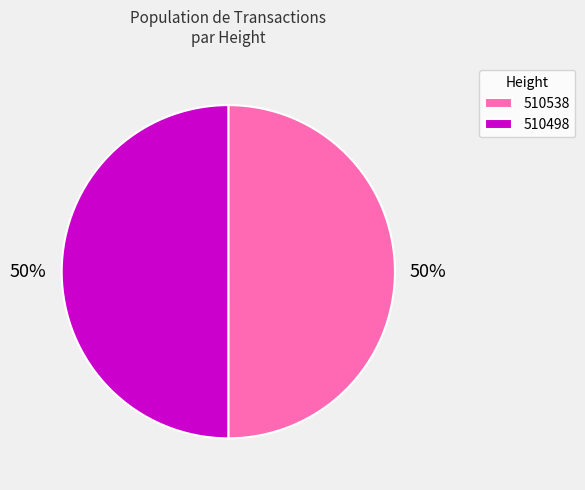

How many slices are in this pie chart?

2